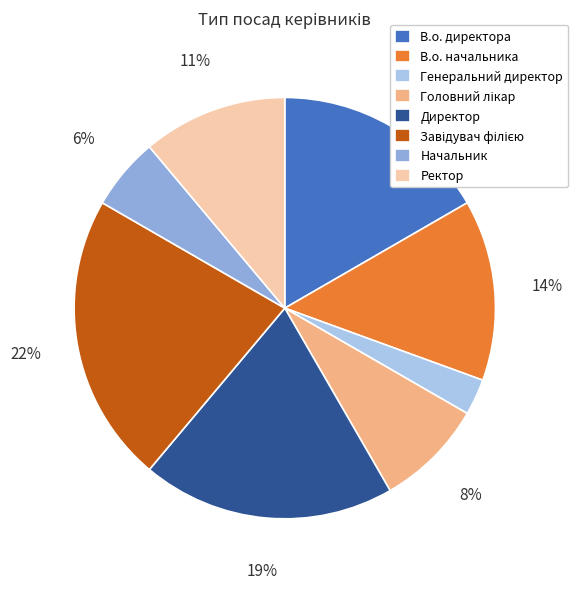

To the nearest percent, what is the difference between the В.о. директора and В.о. начальника slice percentages?

3%